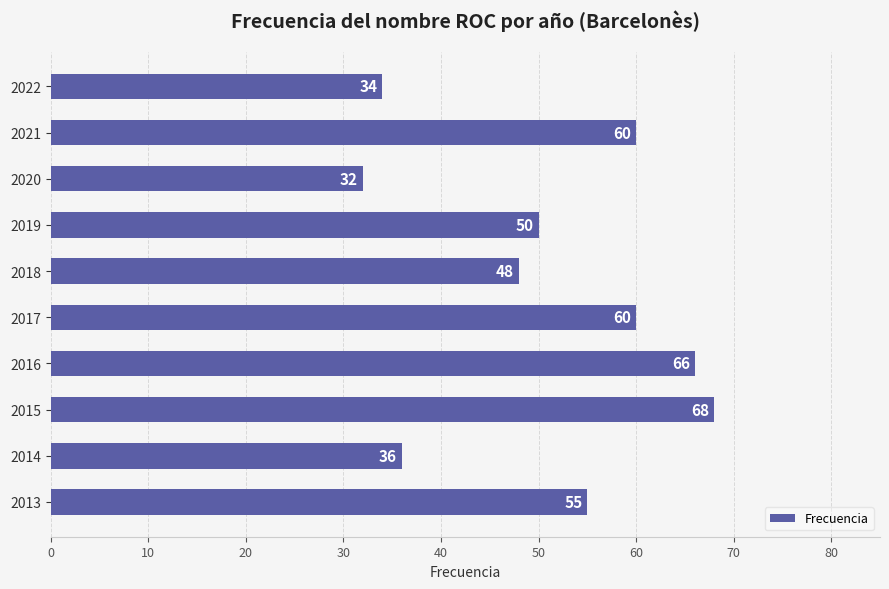

True or false: the data shows 40 at 2016.

False